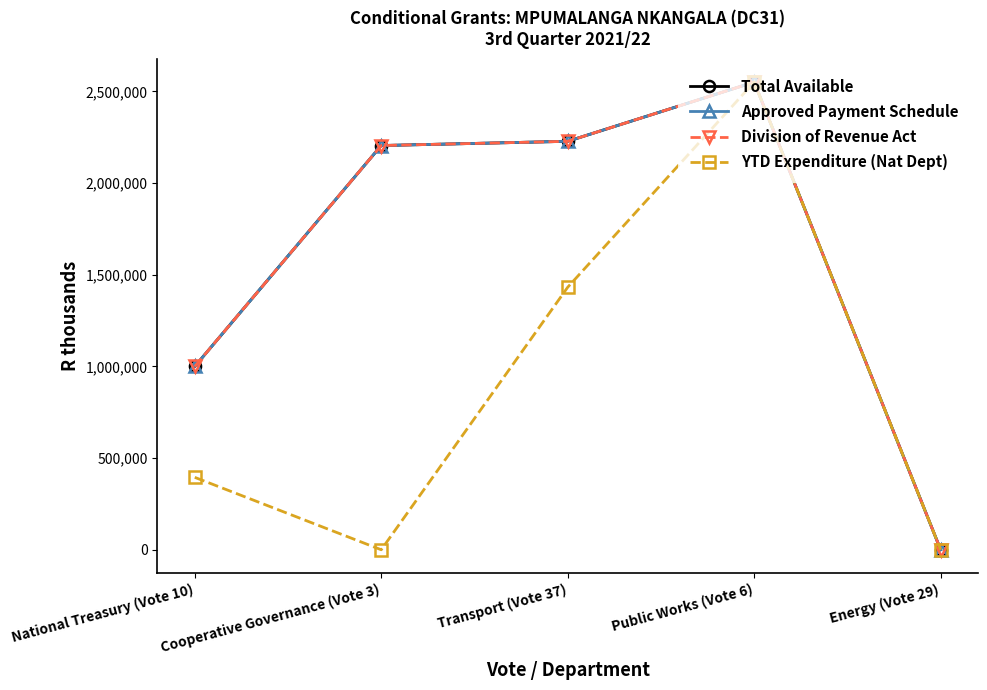

Does the chart have visible grid lines?

No